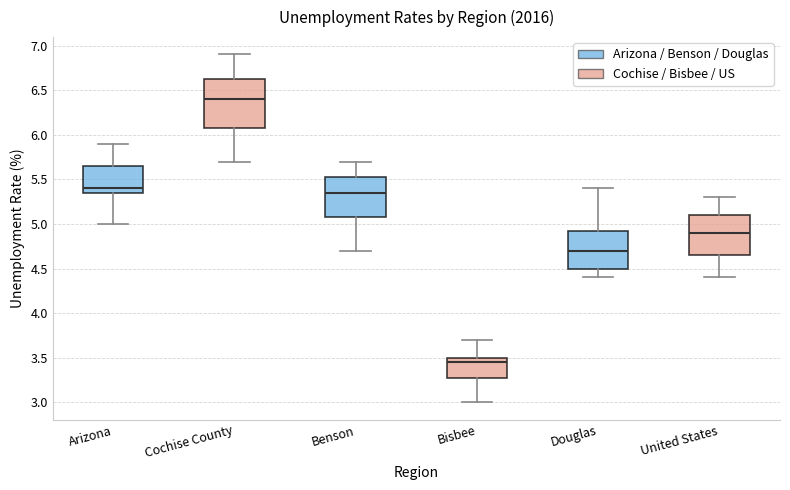

Which box's median line is the highest?

Cochise County